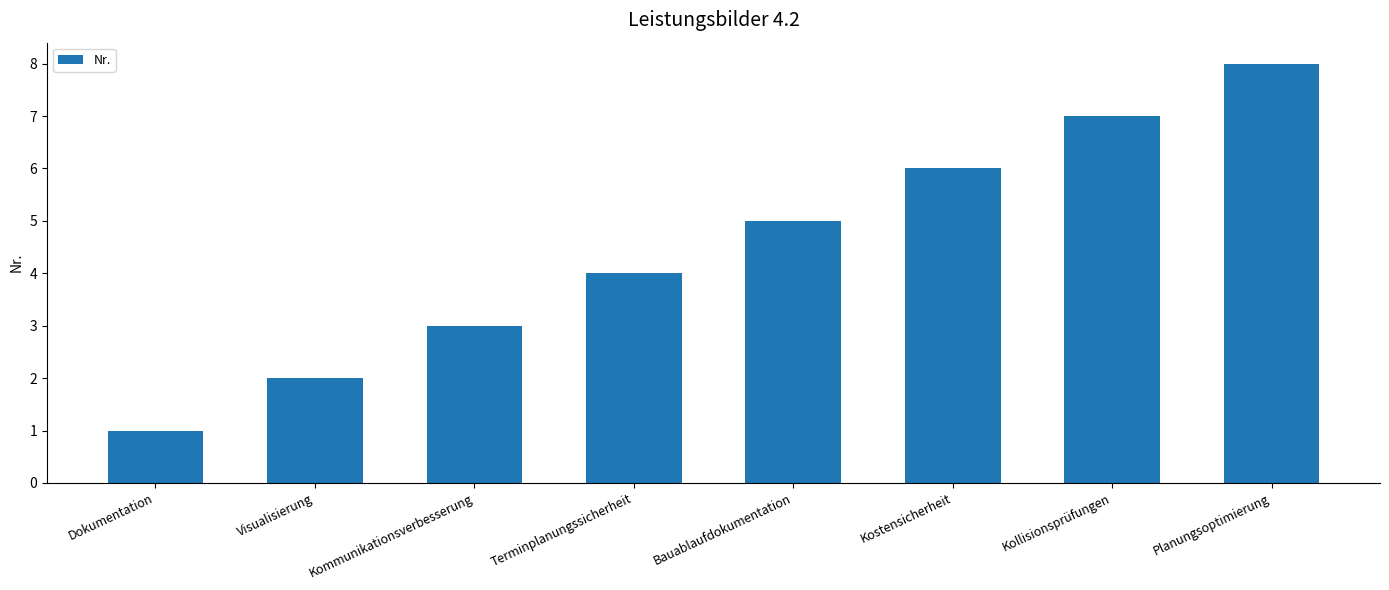

How many data points does each series have?

8